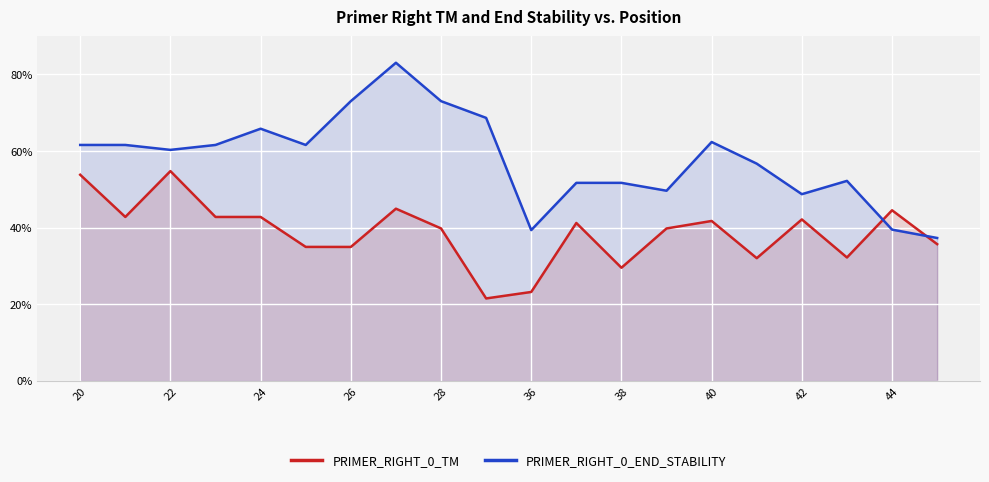

The value of PRIMER_RIGHT_0_END_STABILITY at 20 is 34.4. True or false?

False